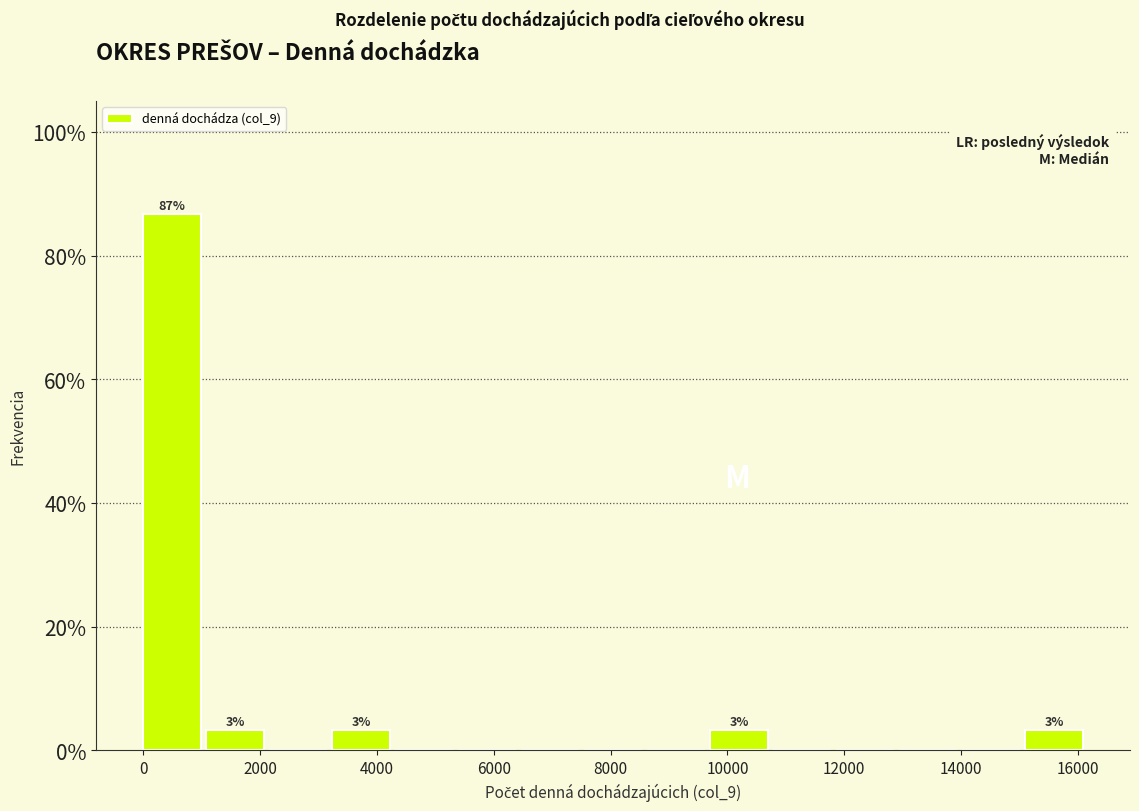

Over which range of the x-axis is the bar tallest?

0 to 1000